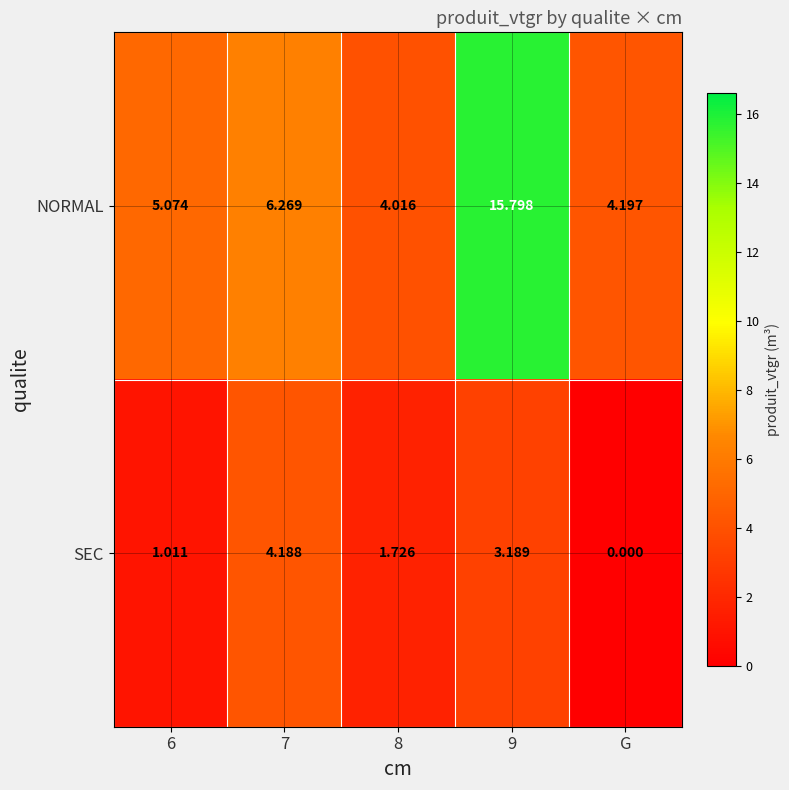

List the series in order of their overall mean, highest first.

NORMAL, SEC